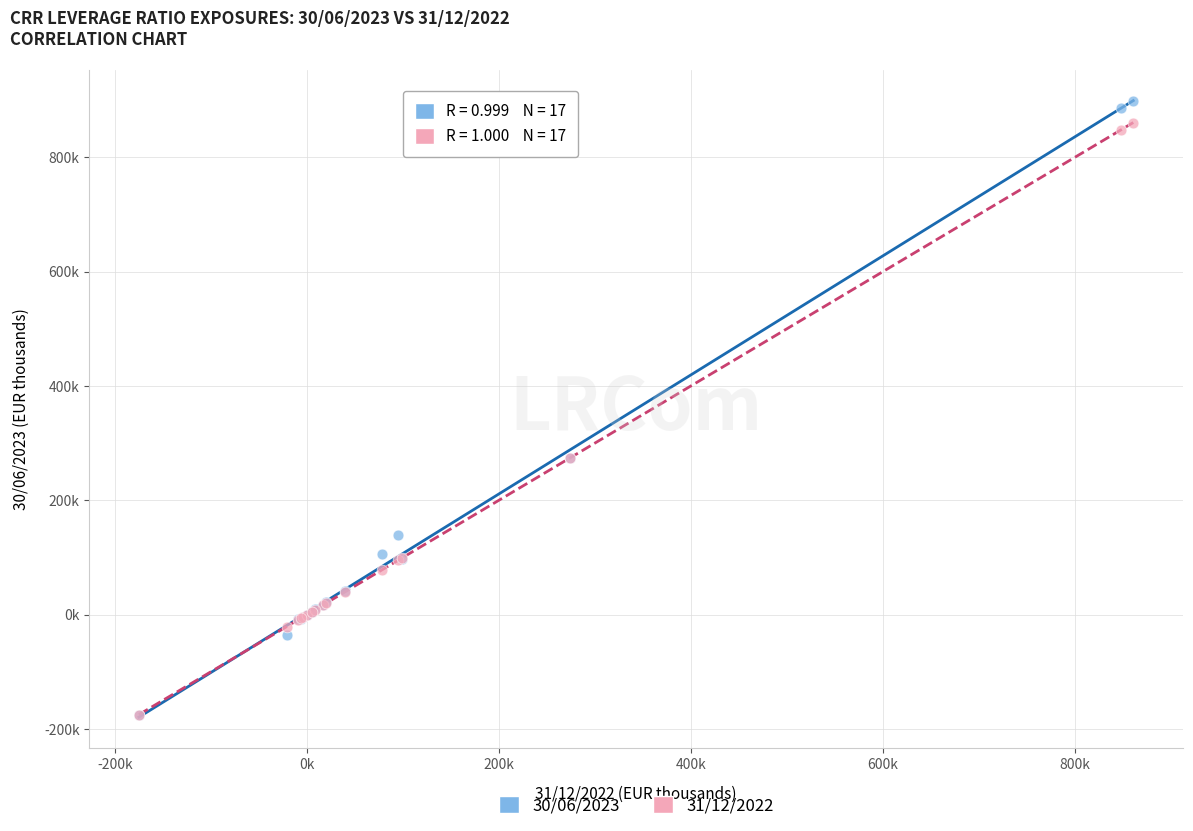

What are all the series names shown in the legend?

30/06/2023, 31/12/2022